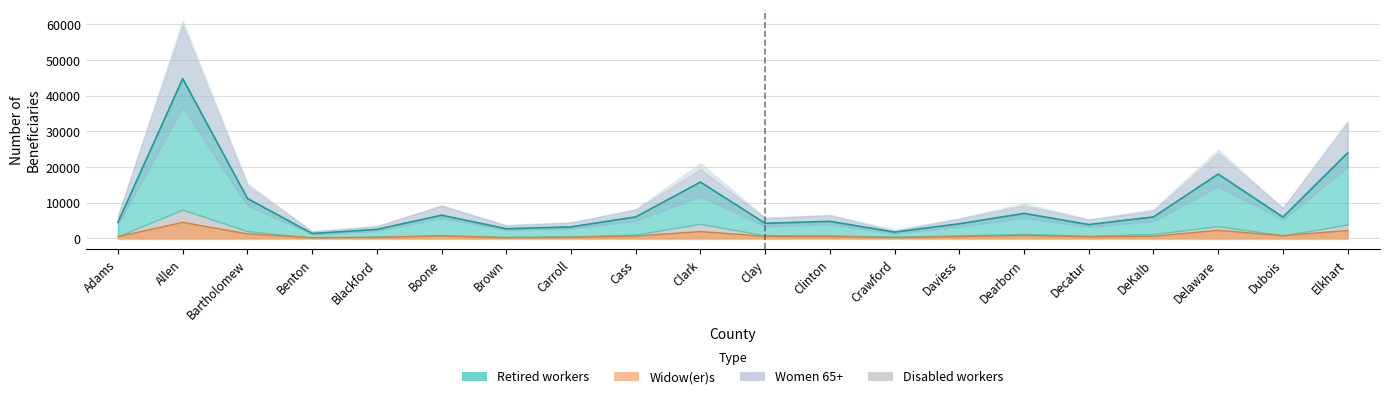

What position from the right is Adams?

20